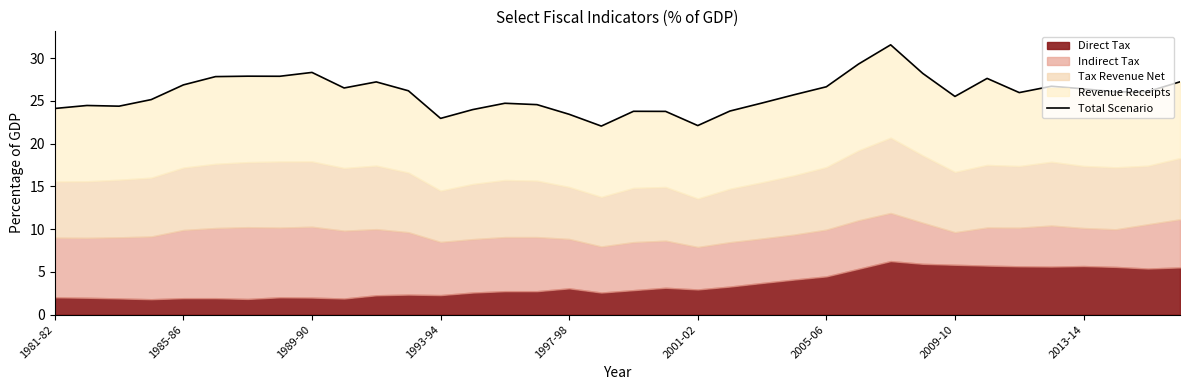

How many lines are shown in the chart?

1